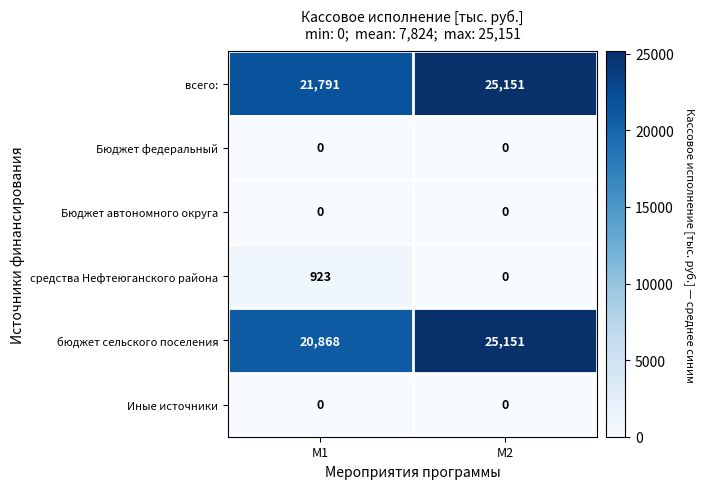

How many series are shown in this chart?

6